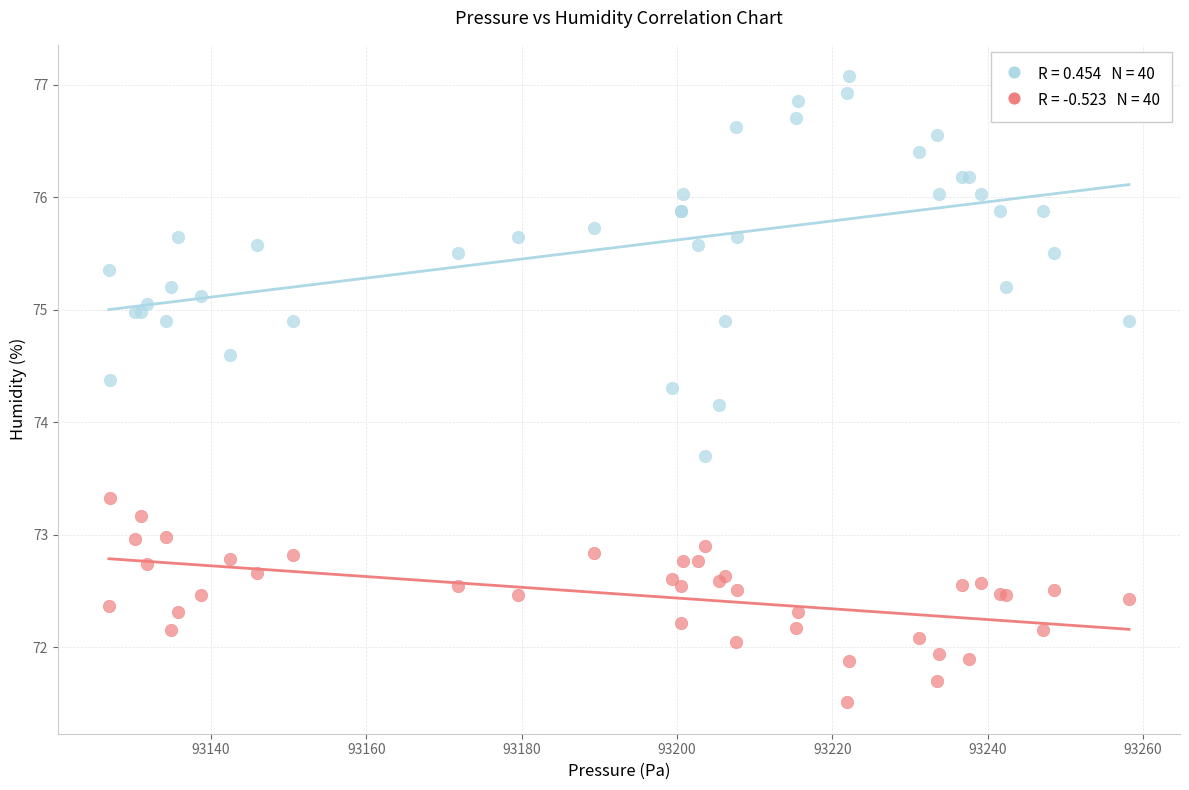

Across all series, what Y value is closest to 74?

74.2